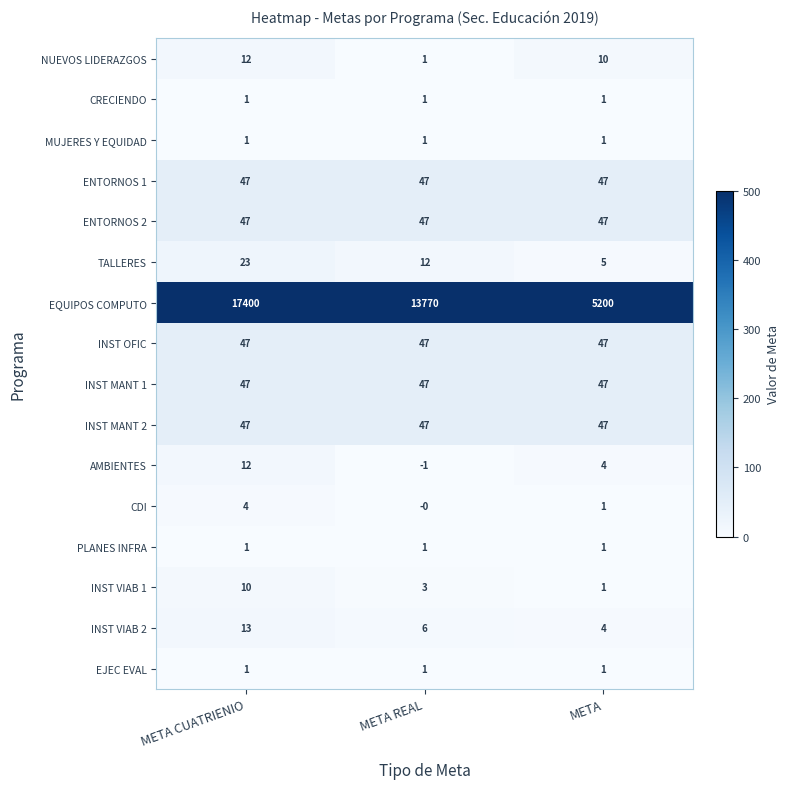

At which category is the sum across all series the highest?

META CUATRIENIO